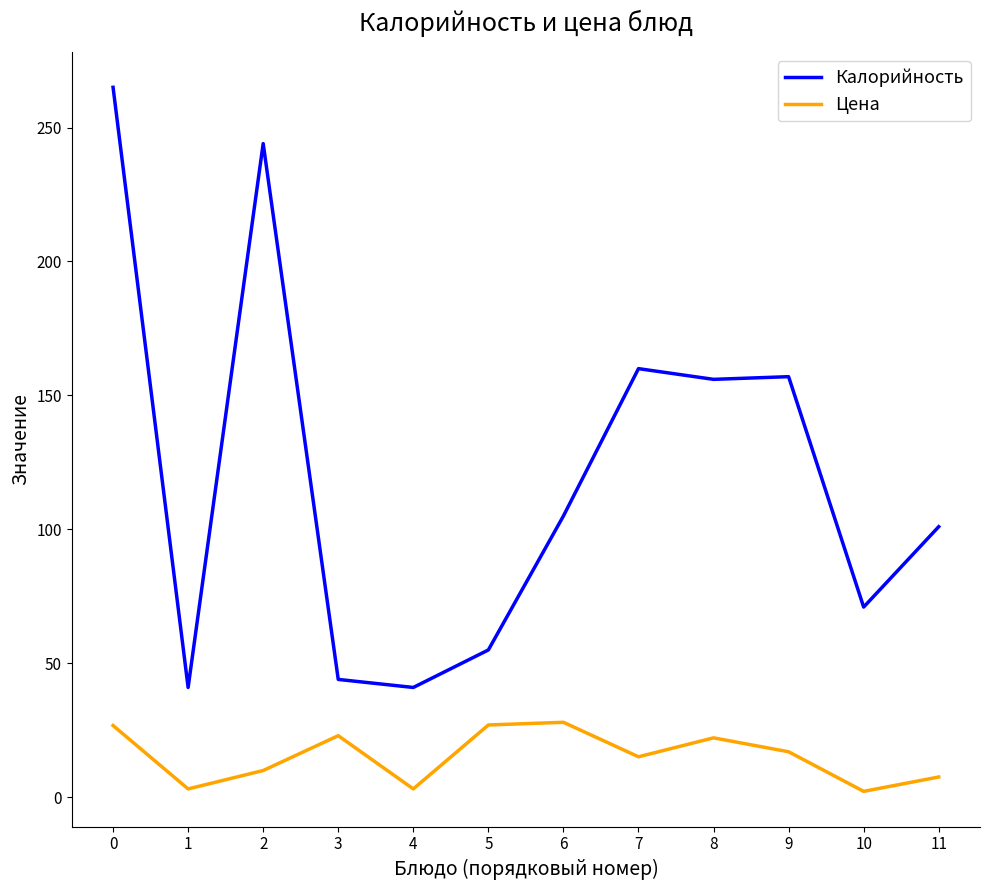

How many lines are shown in the chart?

2